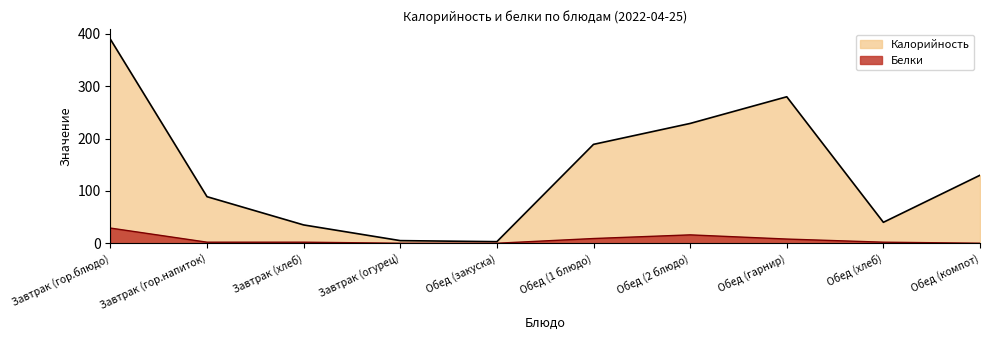

The value of Калорийность at Обед (компот) is 32. True or false?

False